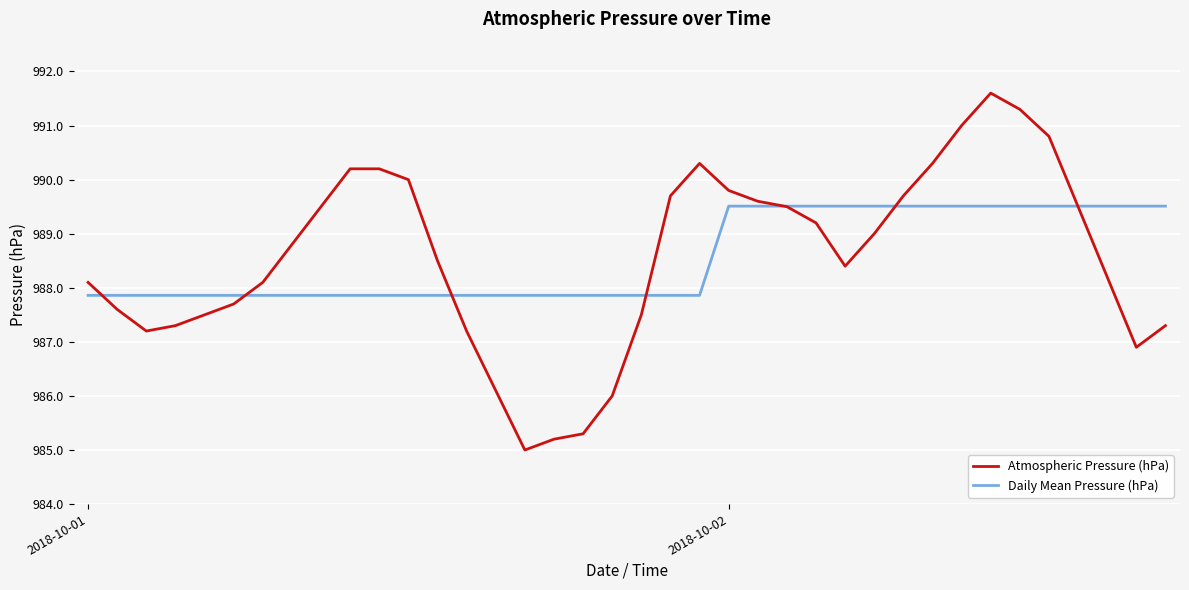

What is the highest value of the Atmospheric Pressure (hPa) series?

991.6